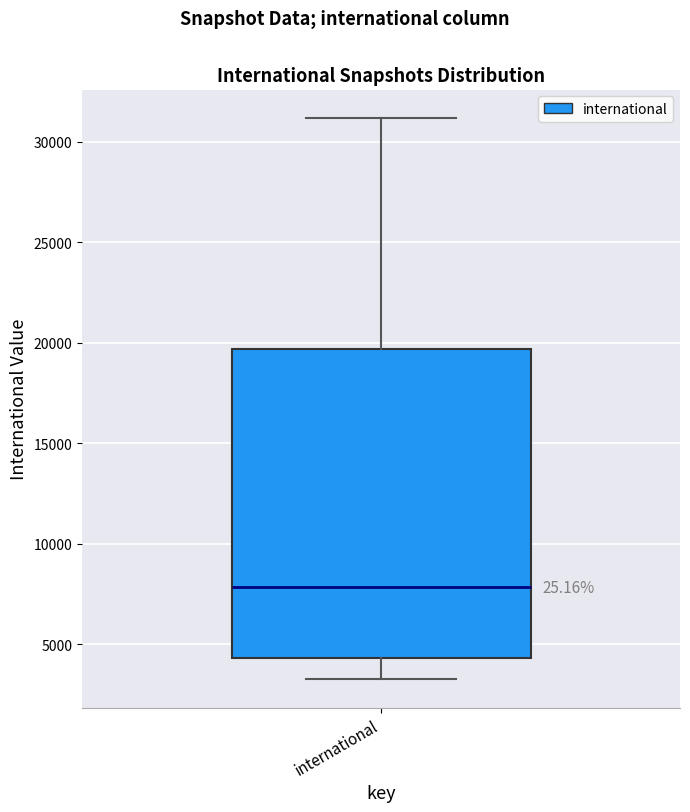

Read this box plot against the y-axis: the position of the median line, the range covered by the box, and the ends of both whiskers. The values are not printed on the chart, so give them approximately, as read against the axis.

median 8000, box 4500 to 19500, whiskers 3500 to 31000